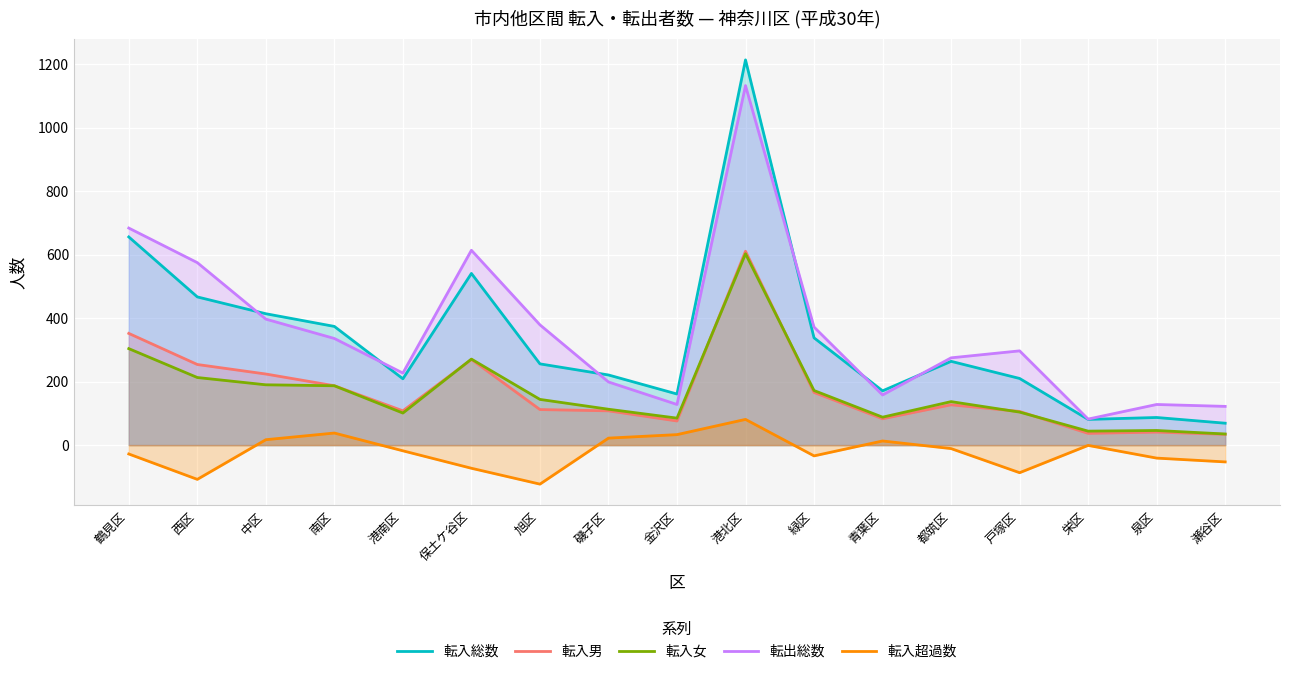

How many data points does each series have?

17